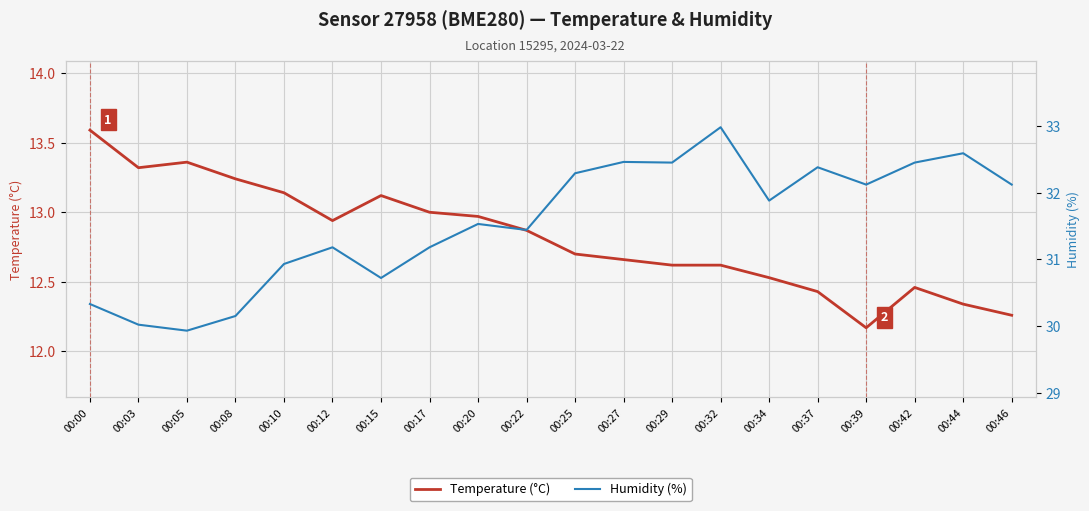

True or false: Humidity (%) and Temperature (°C) intersect in this chart.

False